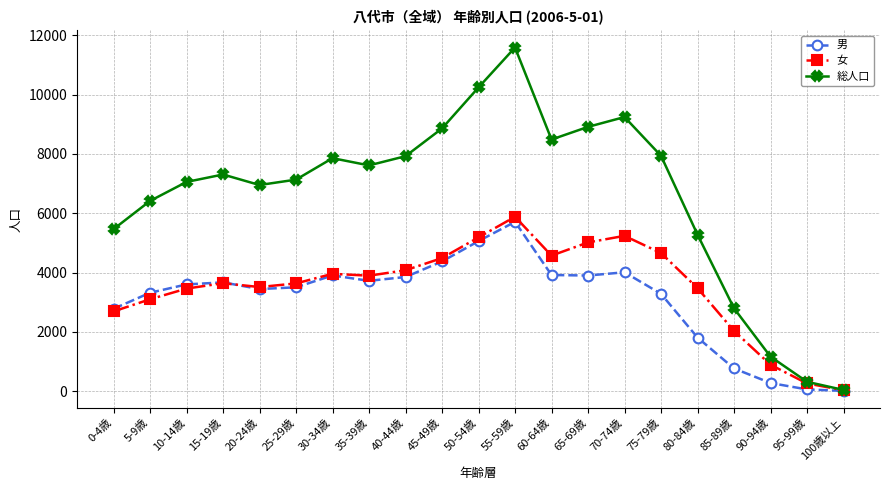

What is the difference between the maximum and minimum values in the 女 series?

5851